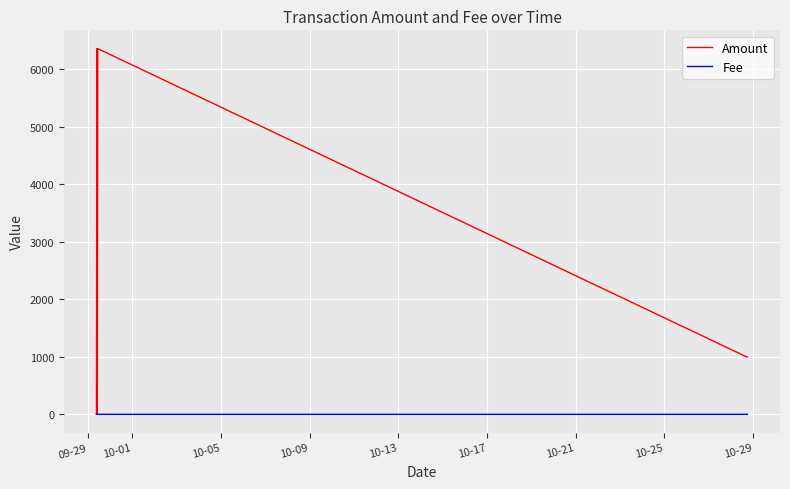

List the series in order of their overall mean, lowest first.

Fee, Amount